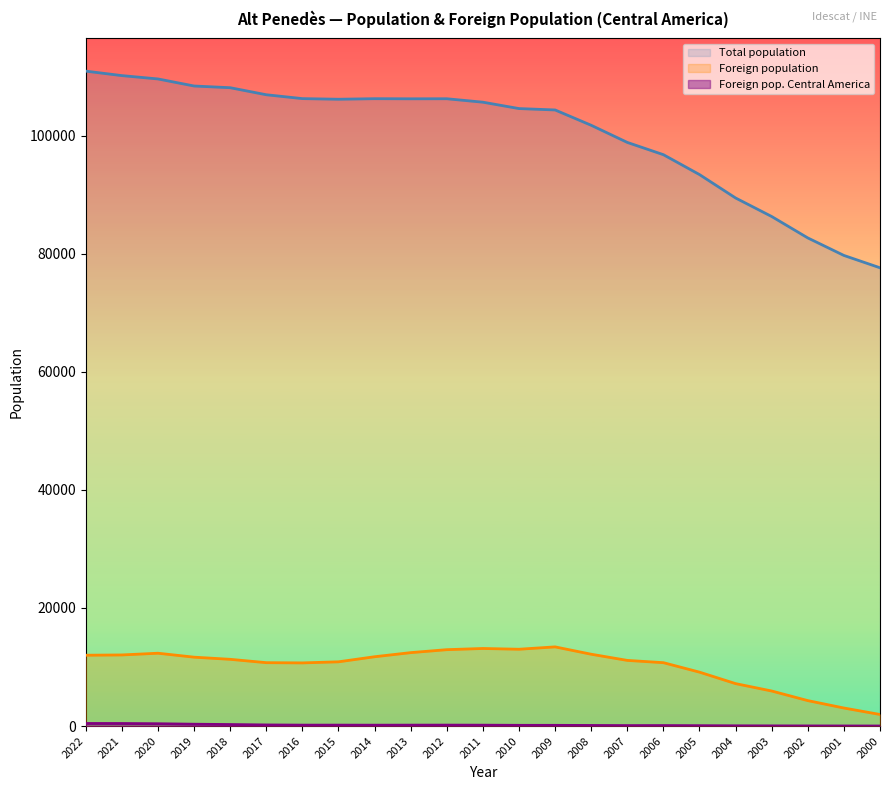

Reading right to left, extract all data points from this chart.

Total population: 77622	79712	82678	86306	89444	93408	96779	98856	101758	104353	104589	105670	106252	106242	106262	106168	106275	106930	108122	108411	109606	110172	110929
Foreign population: 1962	3057	4311	5937	7188	9132	10736	11122	12167	13411	13011	13140	12939	12437	11741	10882	10699	10738	11304	11669	12337	12046	11998
Foreign pop. Central America: 10	16	23	31	43	65	85	80	103	123	125	151	161	157	150	158	159	190	259	314	395	434	439